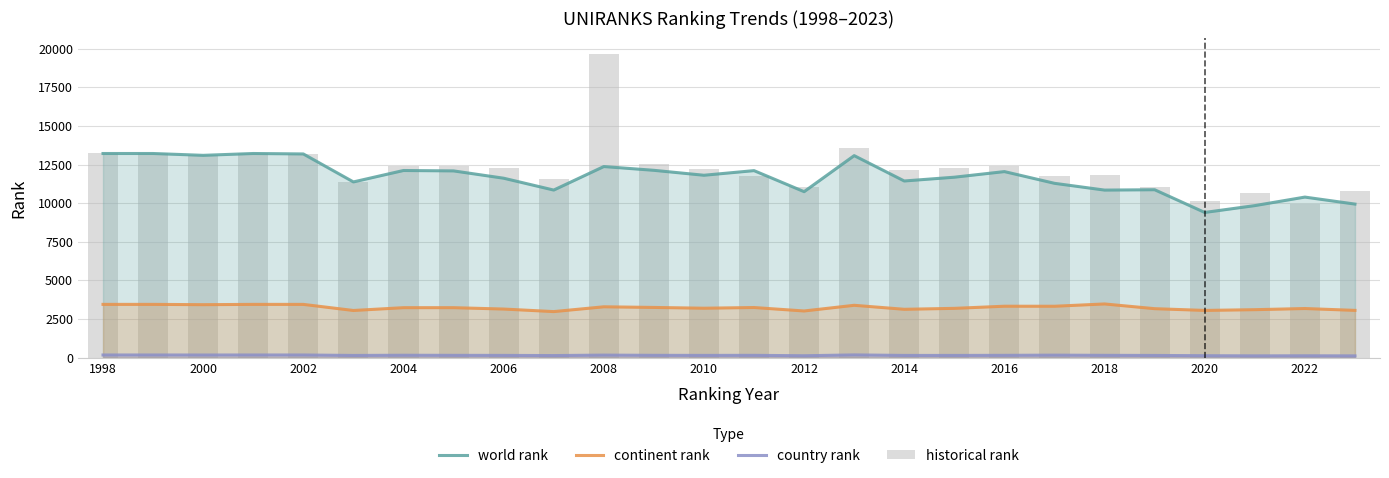

What value does the continent rank series have at 2014?

3126.0